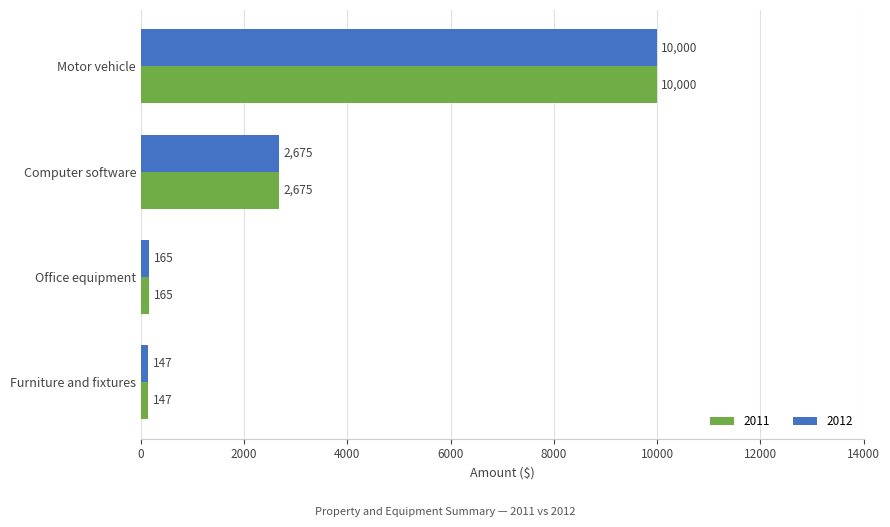

What is the total value across all series at Computer software?

5350